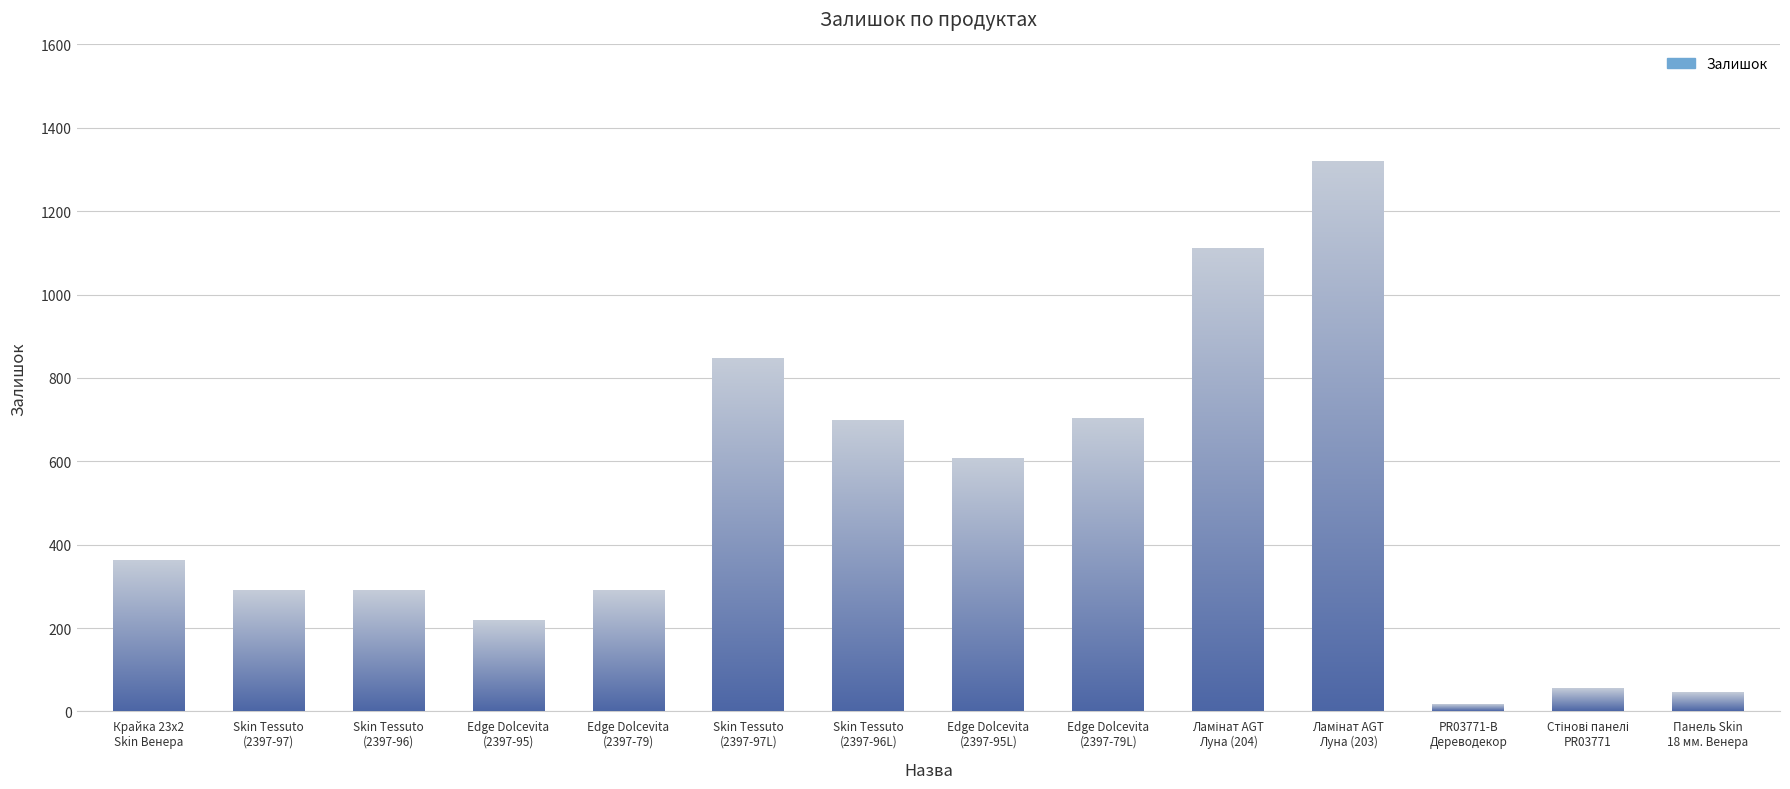

What is the sum of all values?

6841